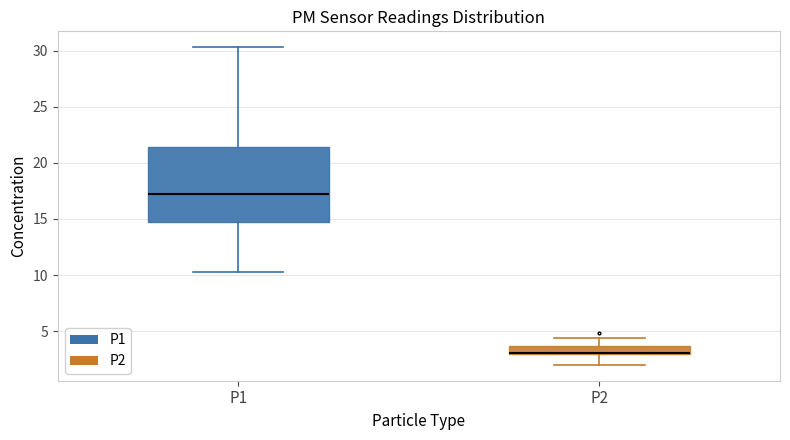

Where is the lower edge of the box for P2 on the y-axis? The values are not printed on the chart, so give them approximately, as read against the axis.

3.0